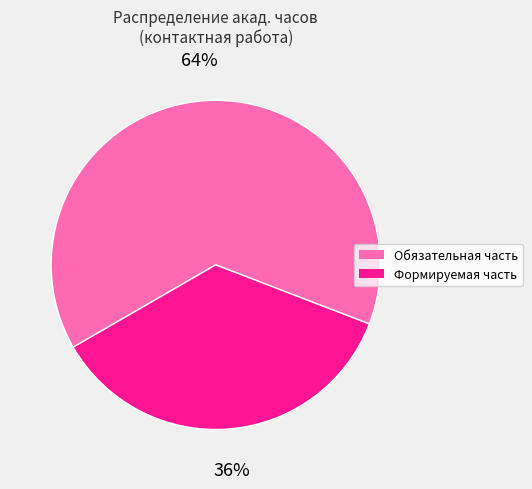

To the nearest percent, what is the average slice percentage?

50%